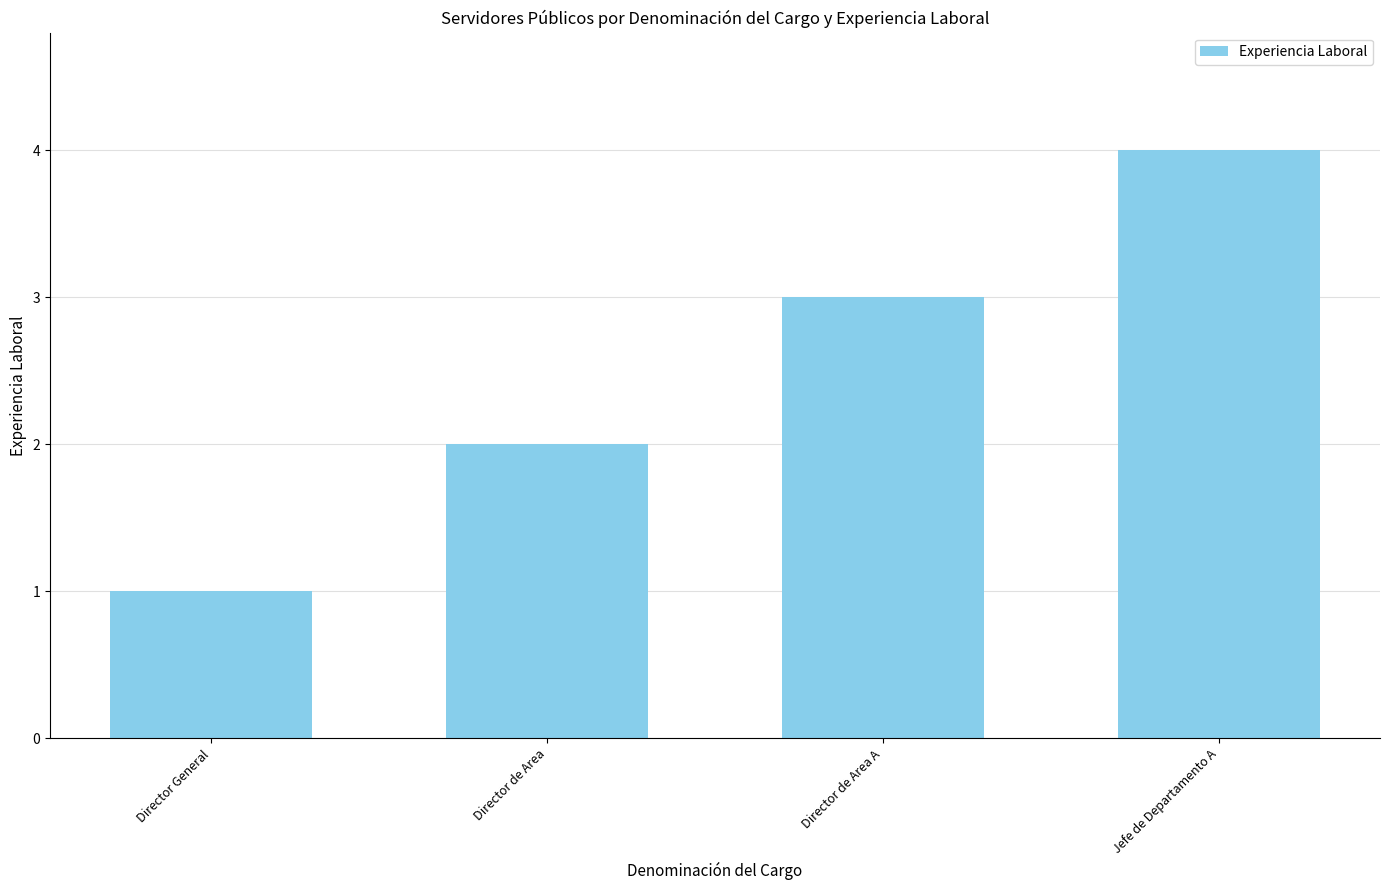

Is it true that the value at Jefe de Departamento A is 4?

True